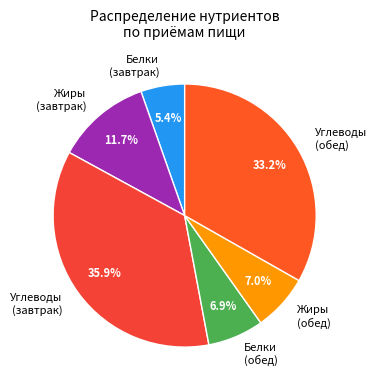

What is the ratio of the value at Жиры (завтрак) to the value at Белки (обед)?

1.7